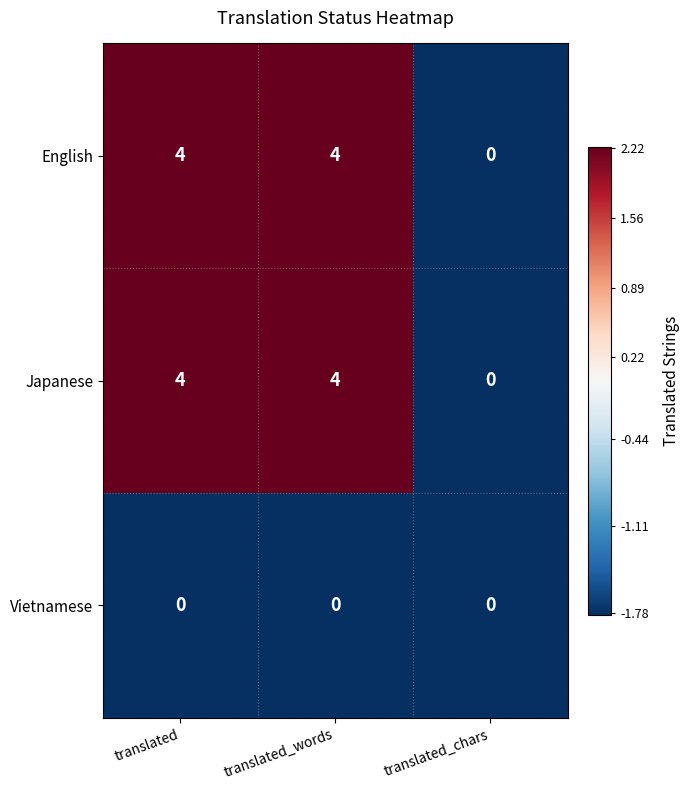

Count the number of categories in the chart.

3